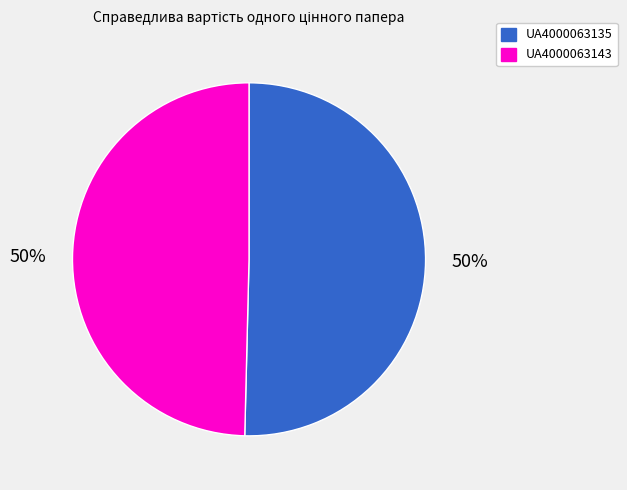

To the nearest percent, what is the combined percentage of UA4000063135 and UA4000063143?

100%